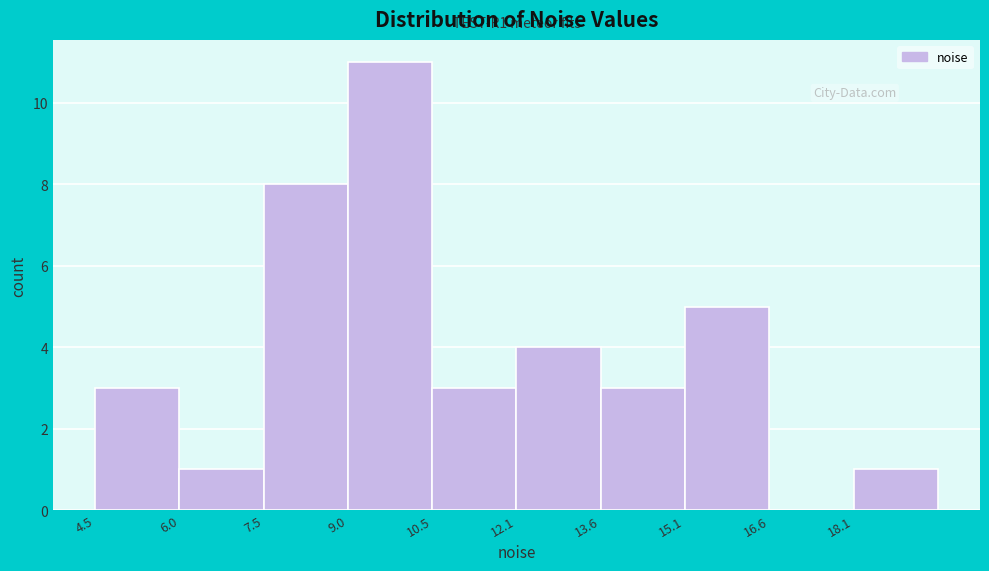

Which range on the x-axis has the tallest bar?

9.0 to 10.6